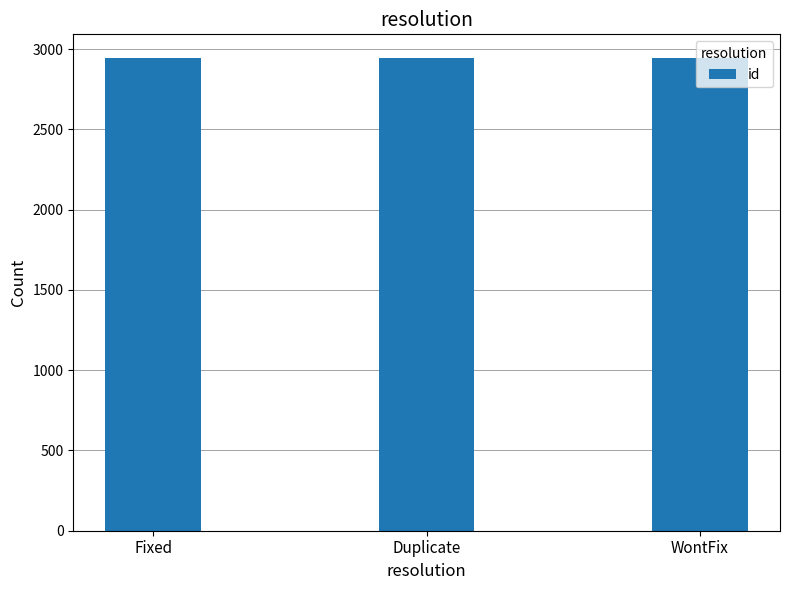

Is it true that the value at Duplicate is 4572?

False